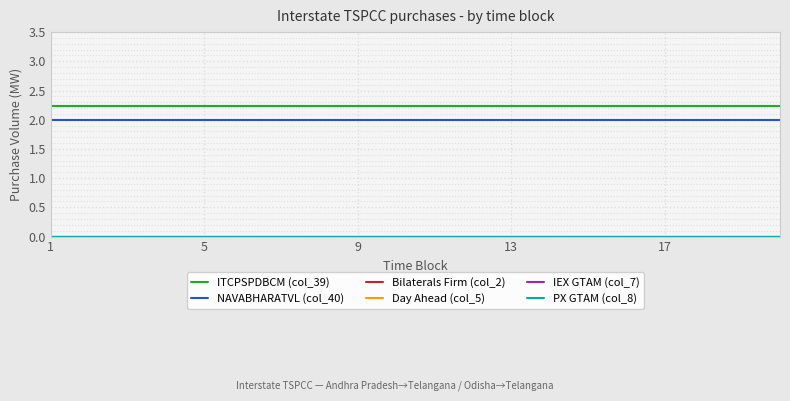

Which series has the largest total across all categories?

ITCPSPDBCM (col_39)